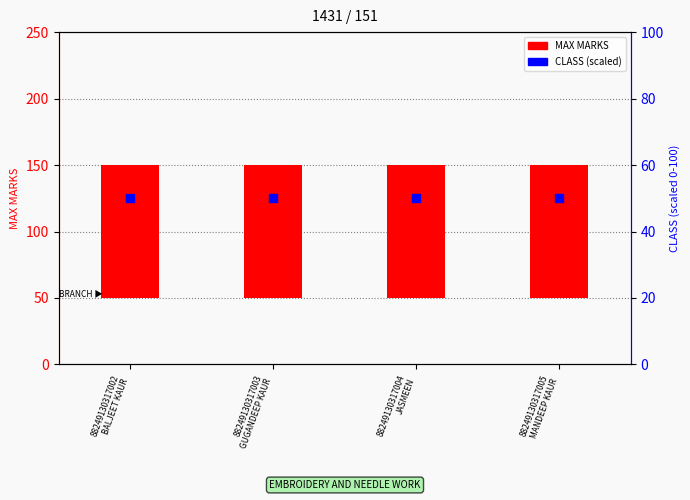

Is the value of MAX MARKS at 88249130317003
GUGANDEEP KAUR greater than the value of CLASS (scaled) at 88249130317002
BALJEET KAUR?

Yes